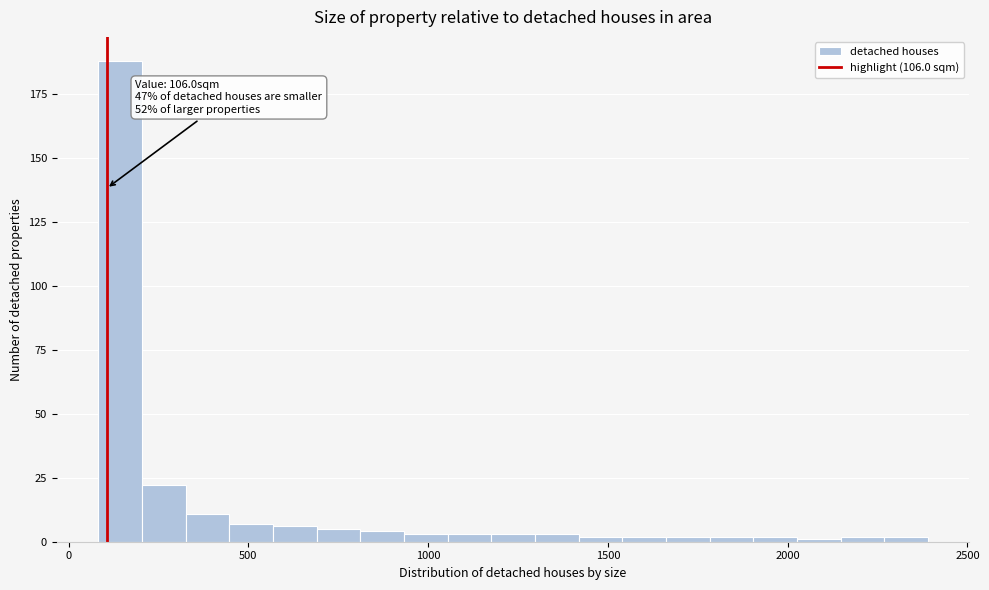

Around what value on the x-axis is the tallest bar? Give the approximate position of its centre, as read against the axis.

150